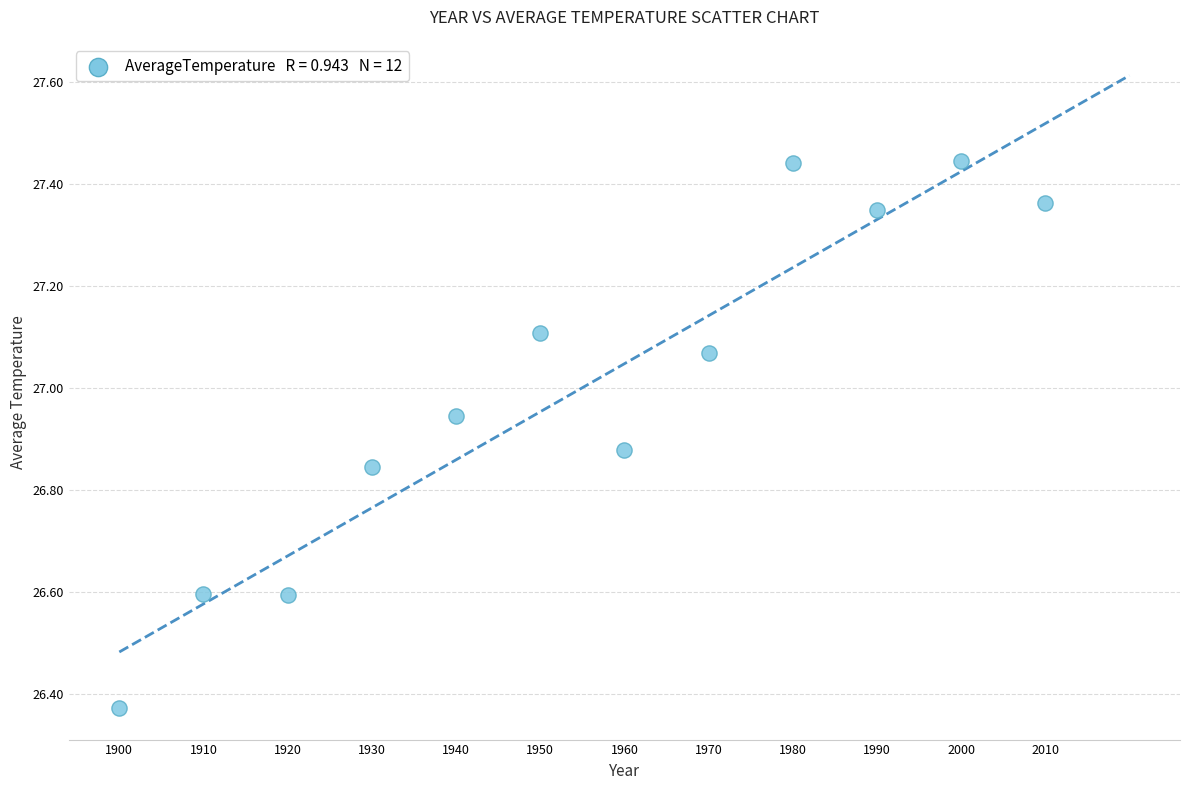

What is the range of X values (max minus min)?

110.0